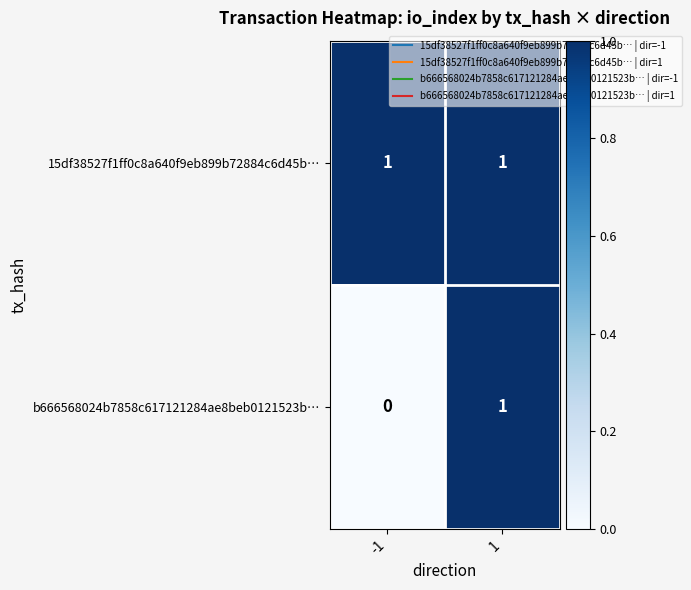

Which label corresponds to the smallest value in the chart?

-1